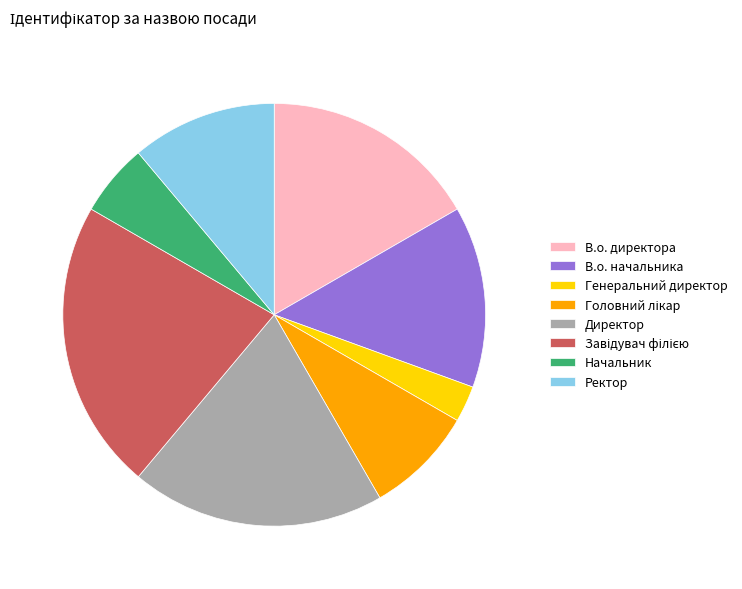

Approximately how many times larger is the value at В.о. начальника compared to Начальник?

2.5